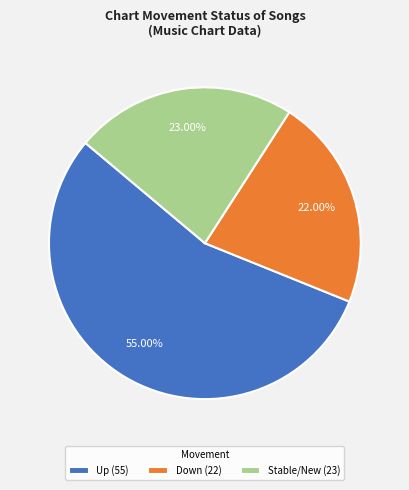

Which slice is the largest?

Up (55)